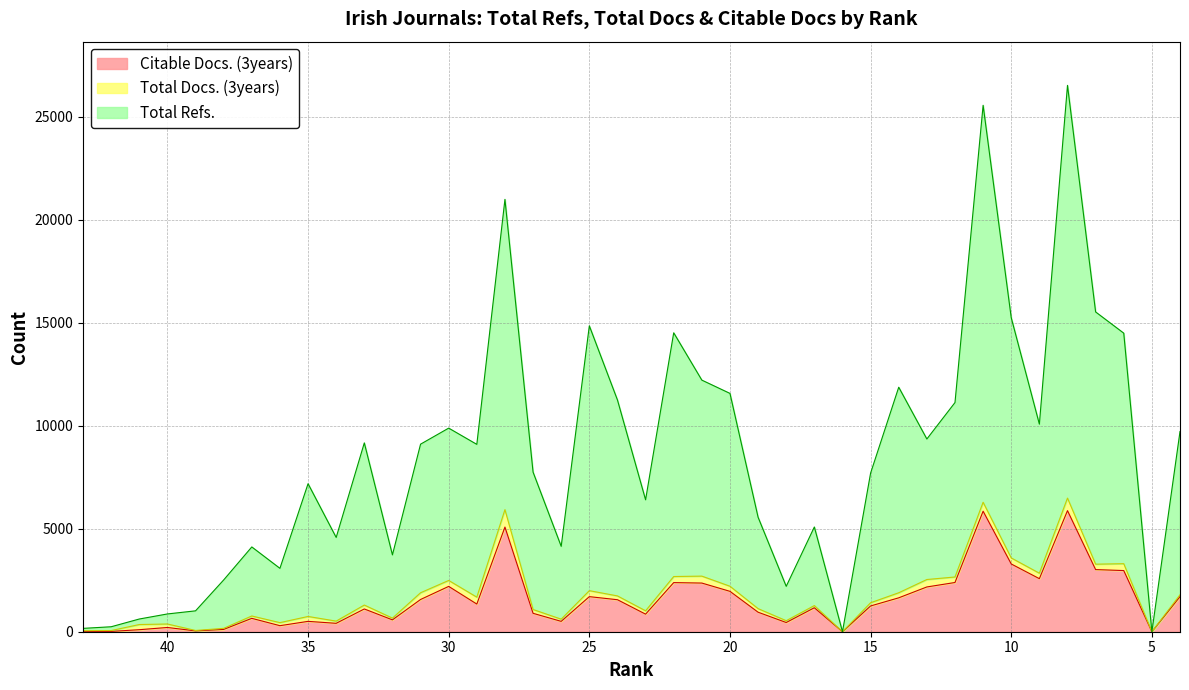

True or false: Total Refs. and Citable Docs. (3years) intersect in this chart.

False